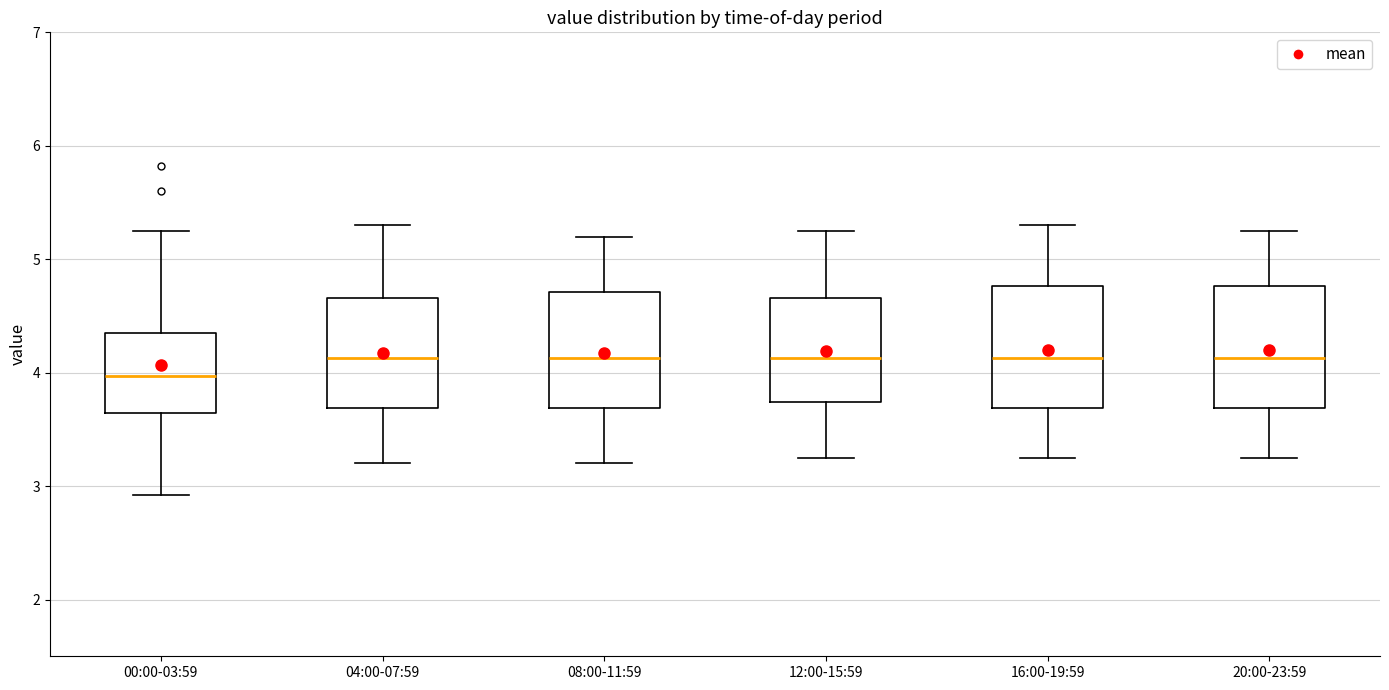

Which box's median line is the lowest?

00:00-03:59